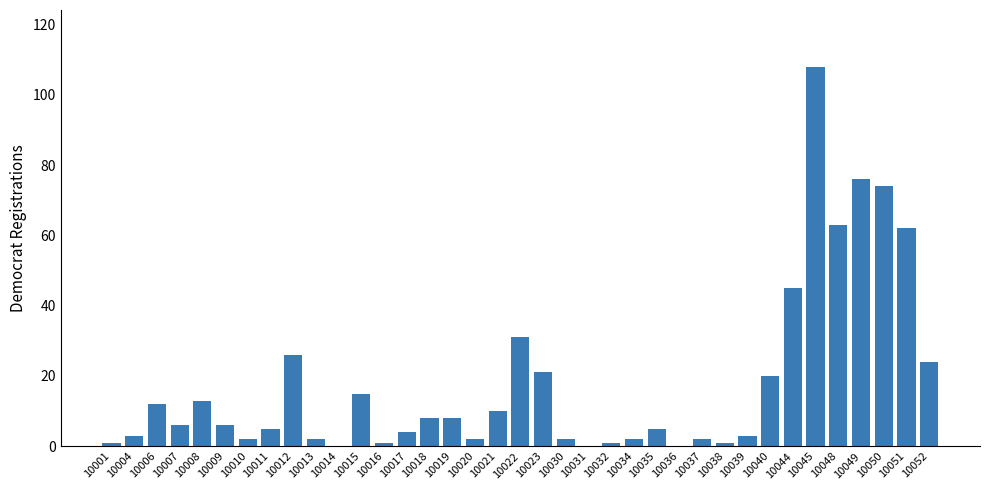

True or false: the data shows 7 at 10040.

False